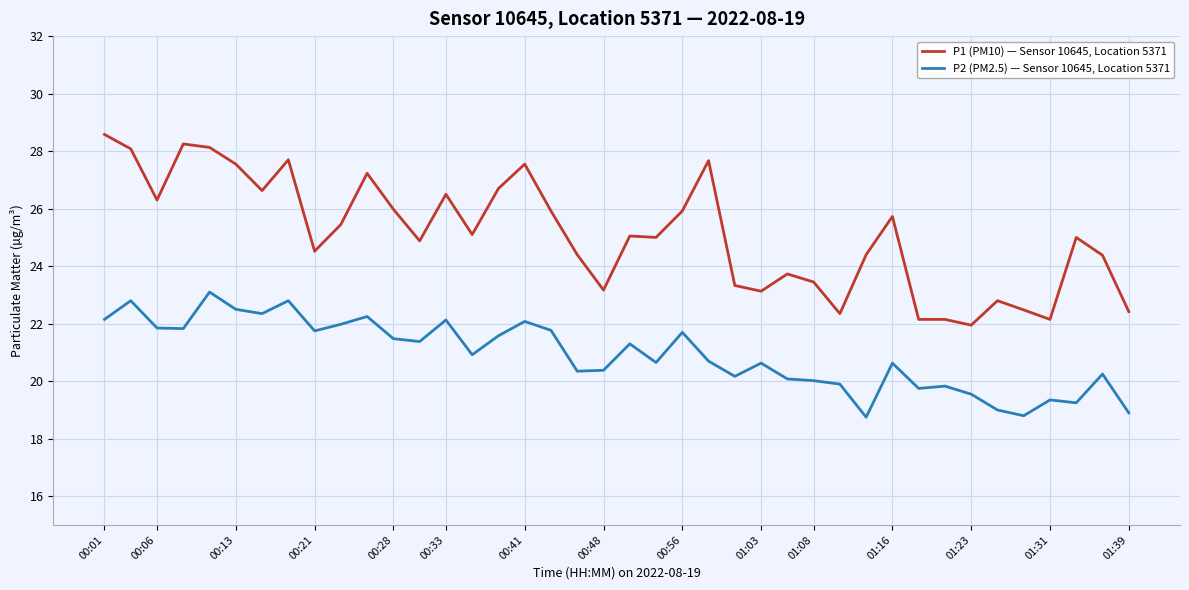

What is the highest value of the P1 (PM10) — Sensor 10645, Location 5371 series?

28.6